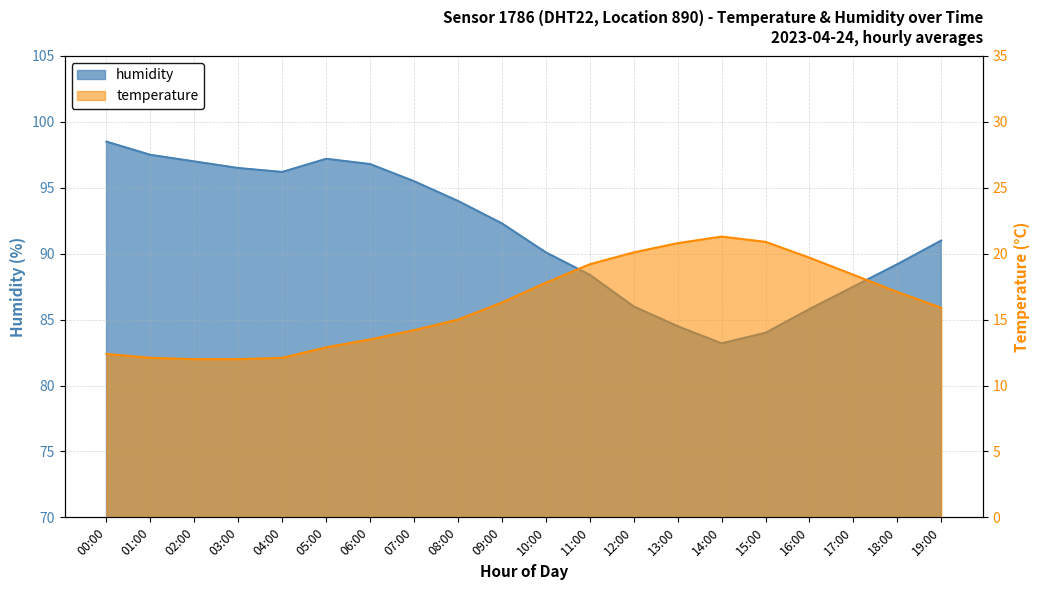

Is the value of humidity at 19:00 greater than the value of temperature at 14:00?

Yes